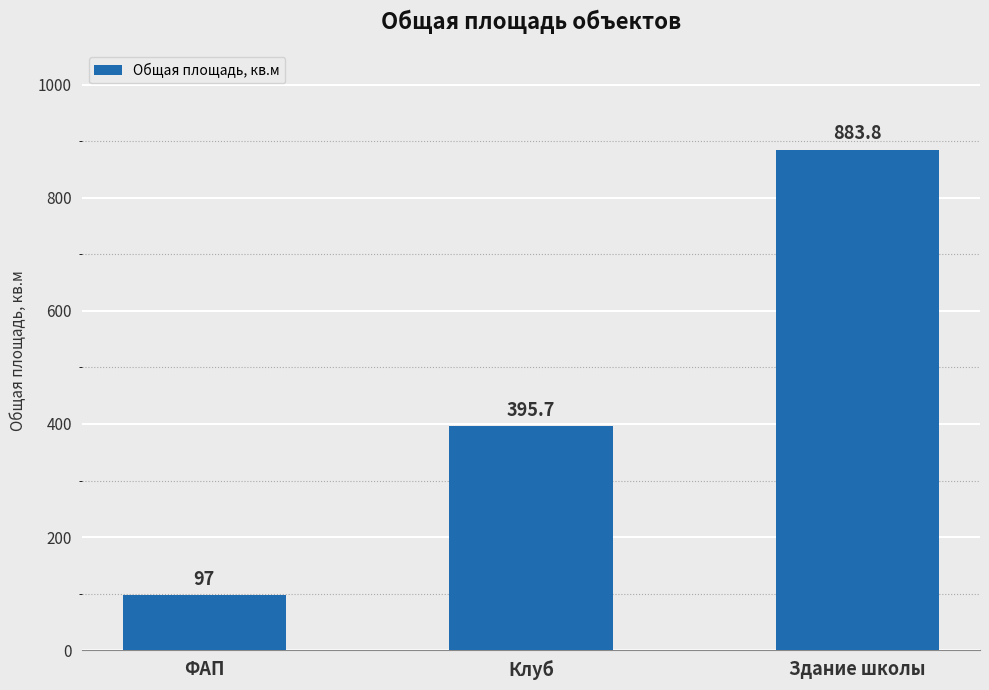

What is the value of the 1st bar from the left?

97.0